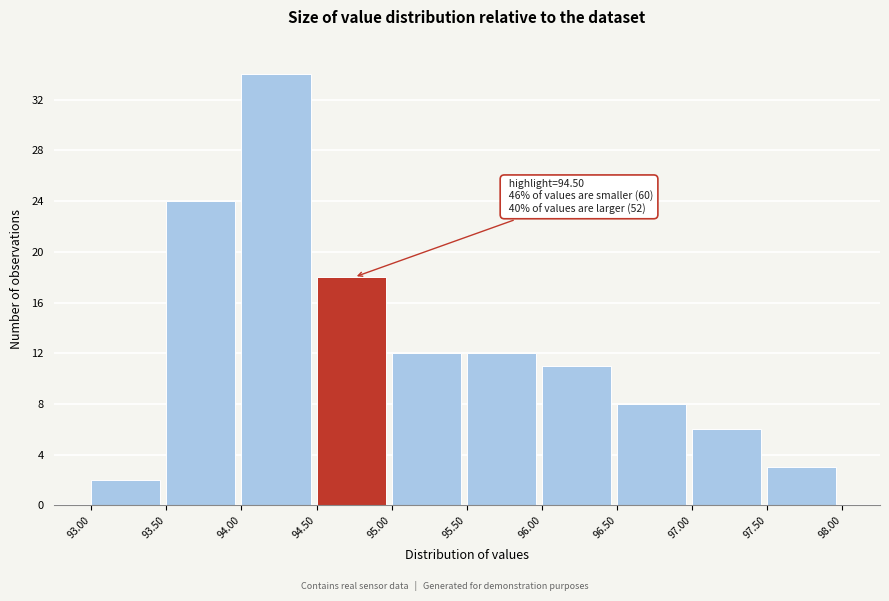

Over which range of the x-axis is the bar tallest?

94.00 to 94.50